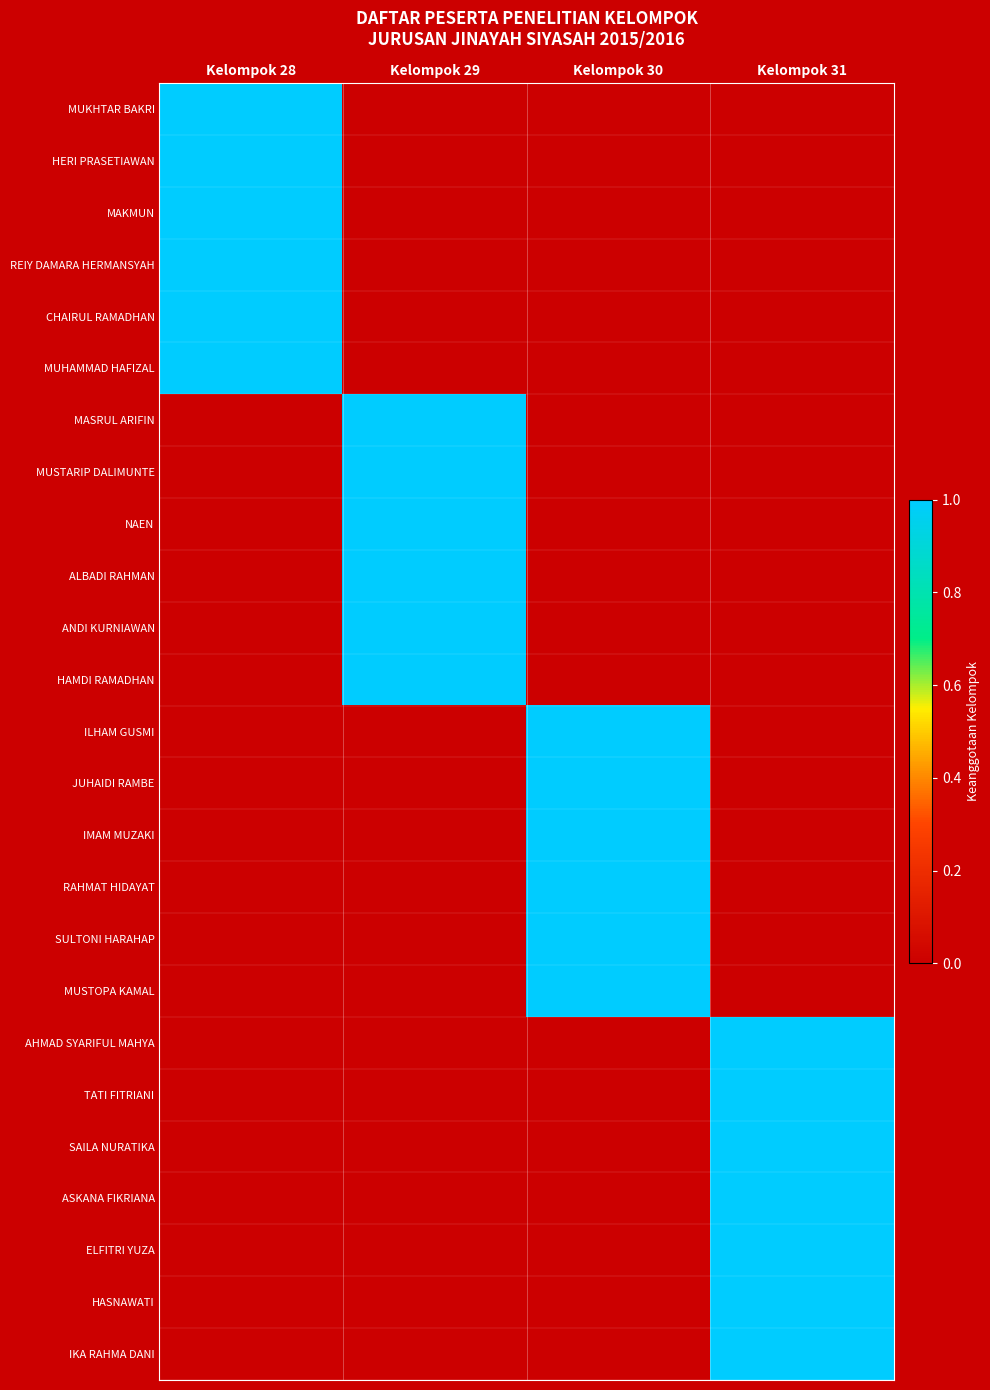

Between Kelompok 31 and Kelompok 30, which is larger?

Kelompok 31